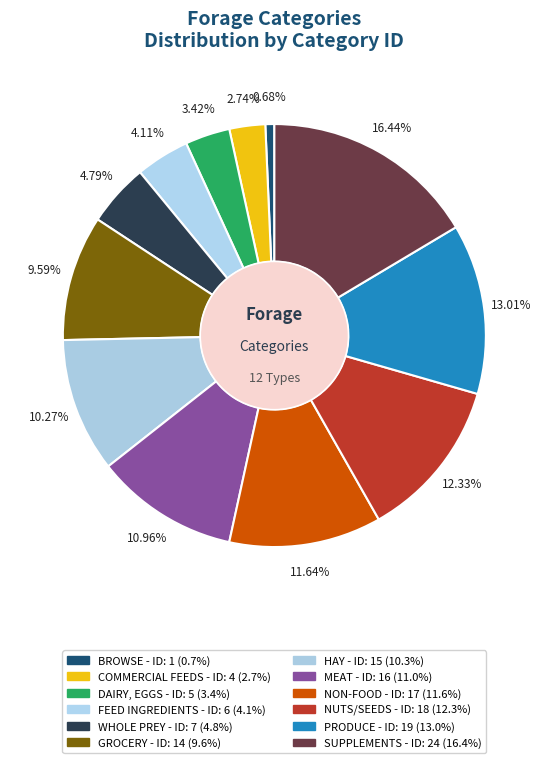

To the nearest percent, what is the difference between the largest and smallest slice percentages?

16%